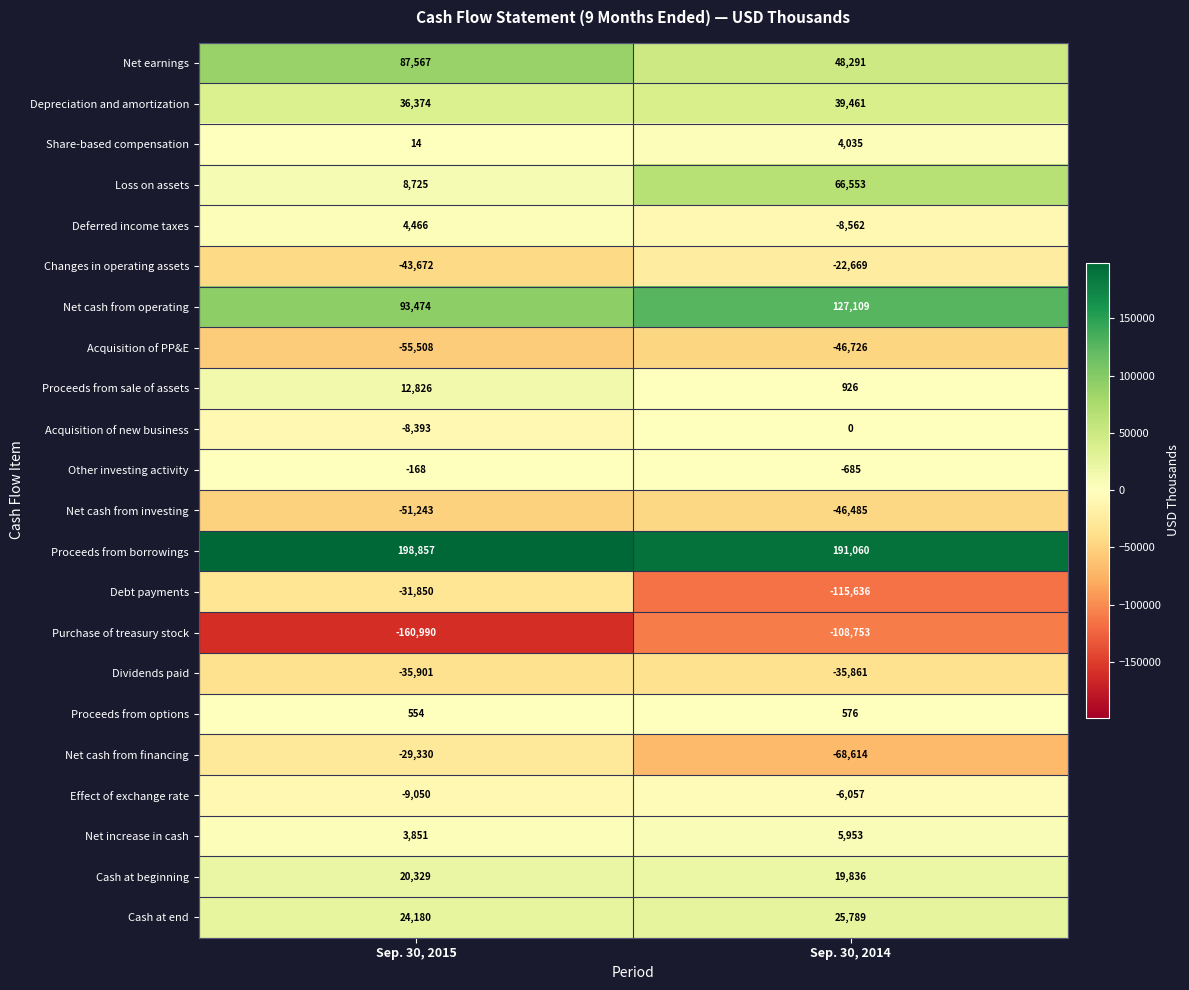

At which category is the sum across all series the highest?

Sep. 30, 2014